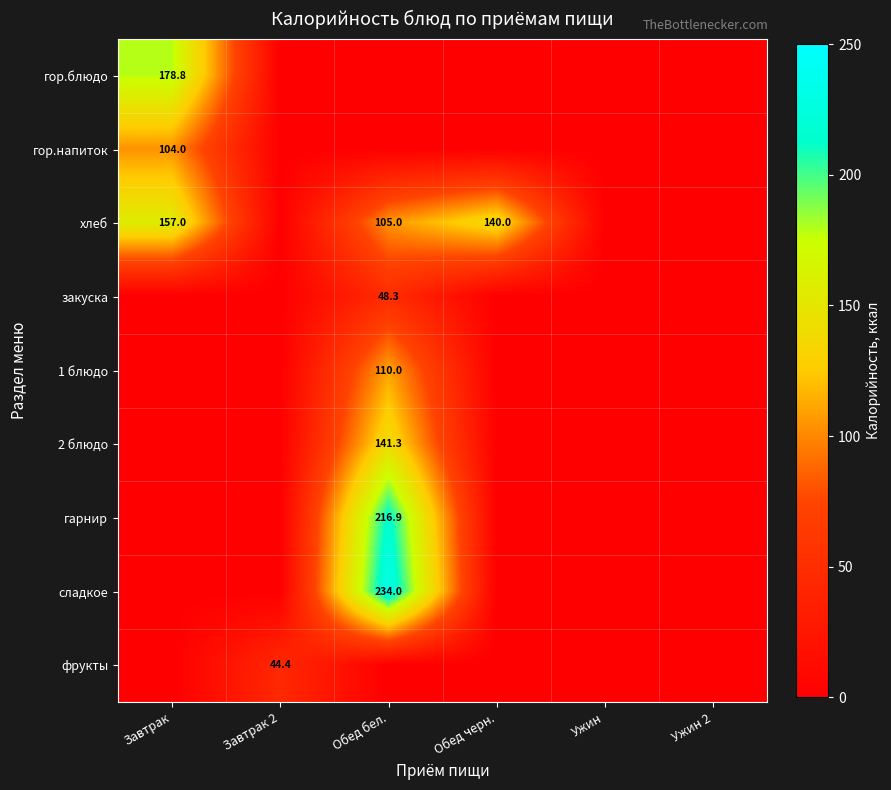

True or false: гор.напиток has a value of 49.6 at Завтрак.

False